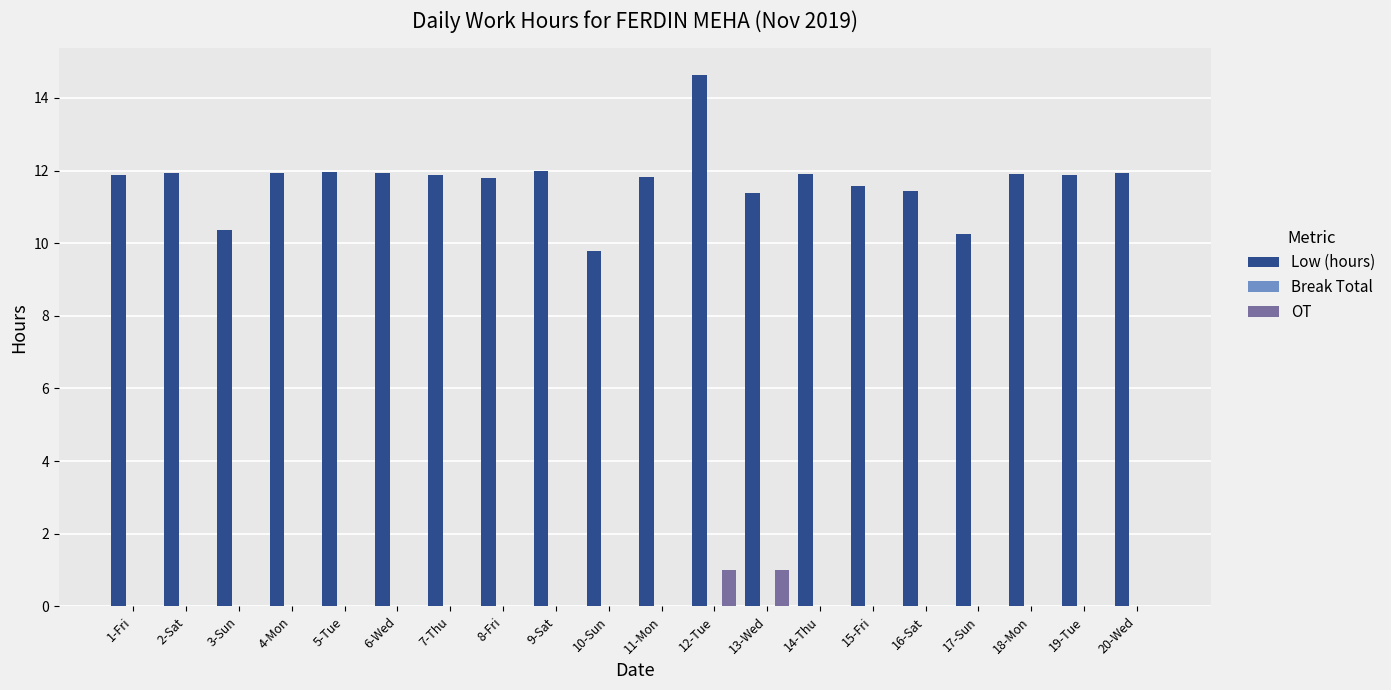

The value of Low (hours) at 8-Fri is 11.8. True or false?

True